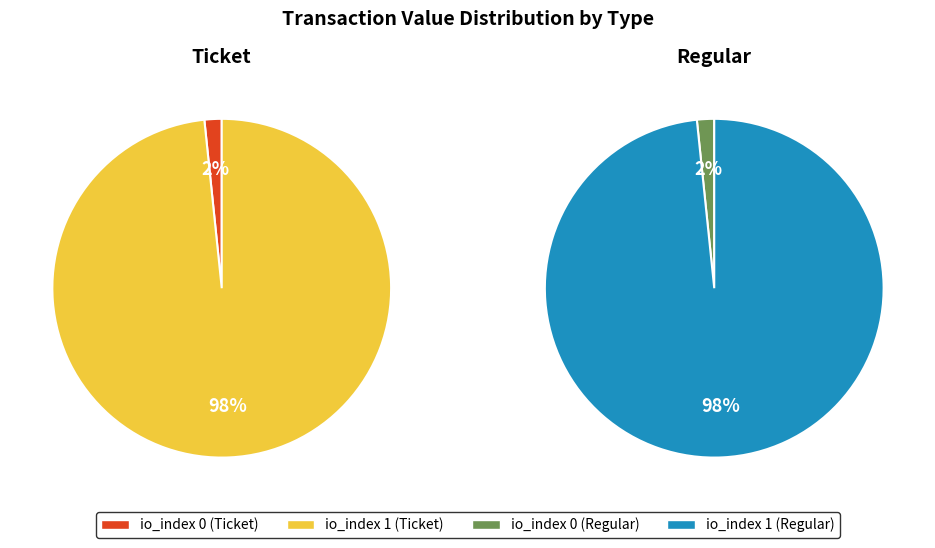

The io_index 1 slice represents 98% of the pie. True or false?

True